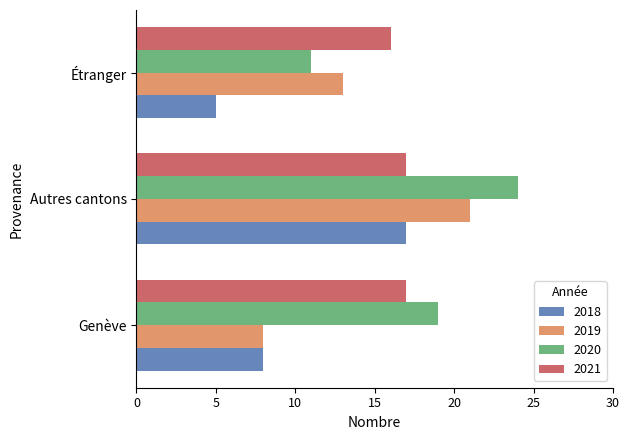

Between Genève and Étranger, which series saw the biggest shift?

2020